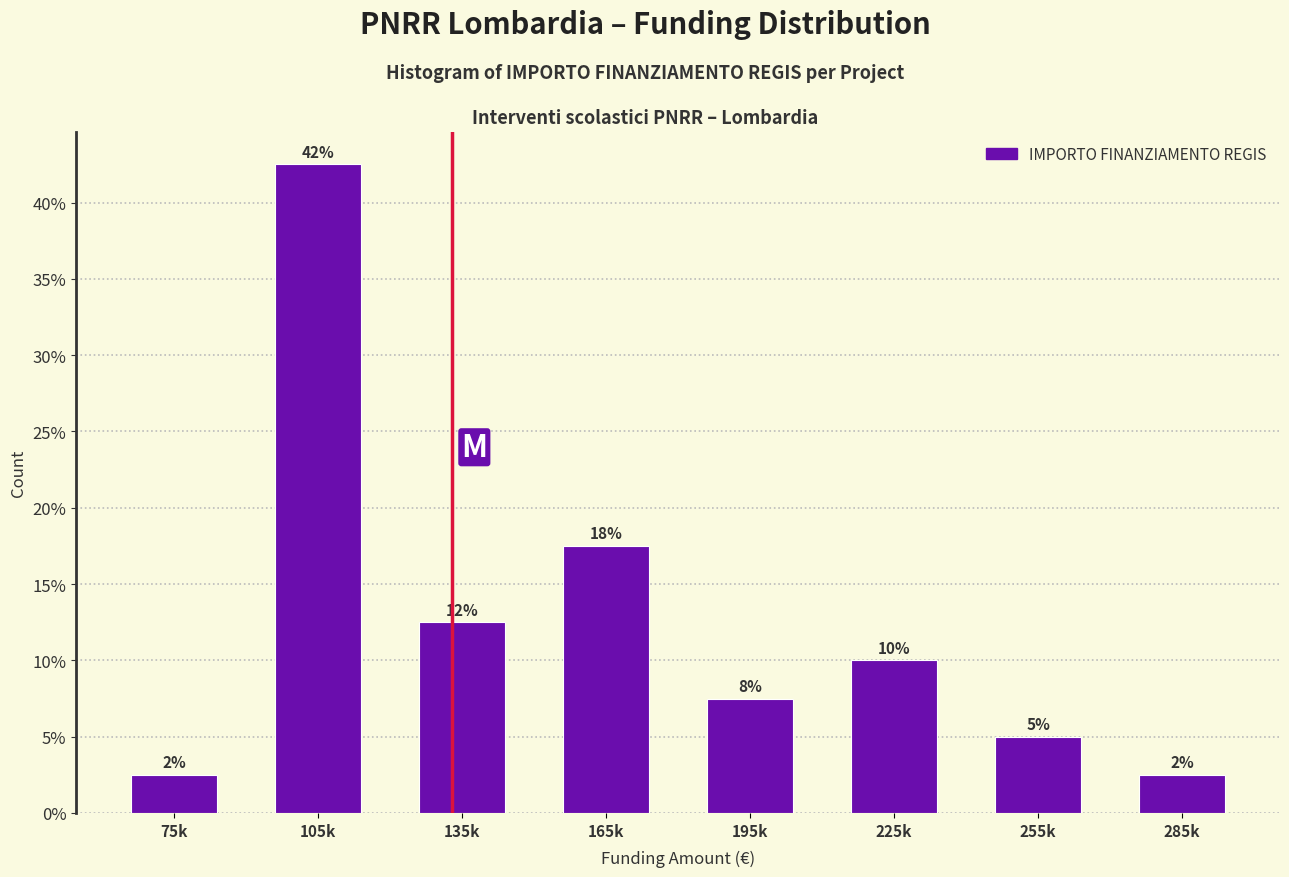

How many bars are there in total?

8